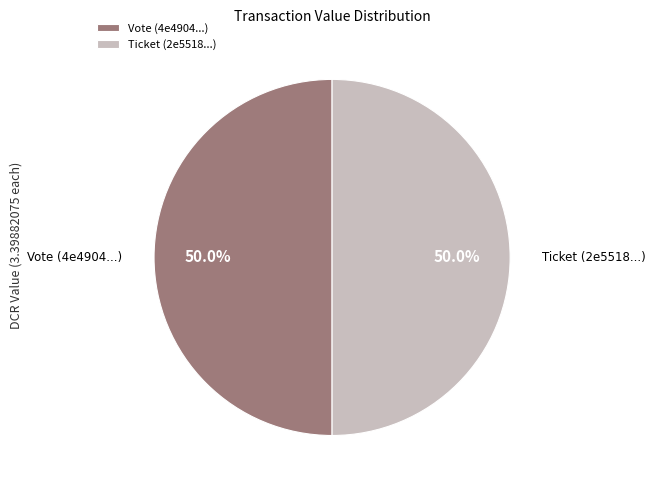

What is the ratio of the value at Vote (4e4904...) to the value at Ticket (2e5518...)?

1.0